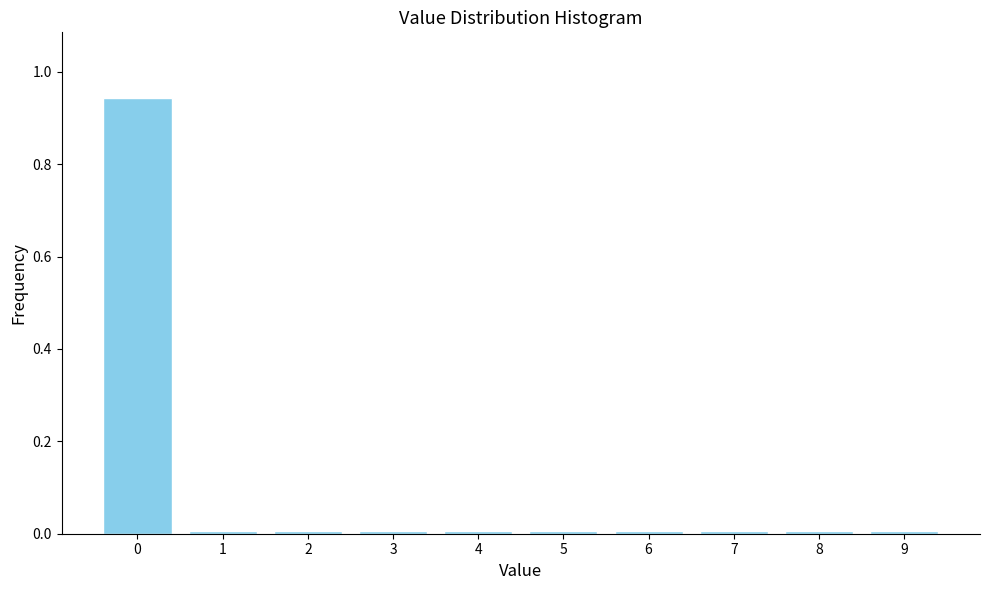

What is the sum of all values?

1.0